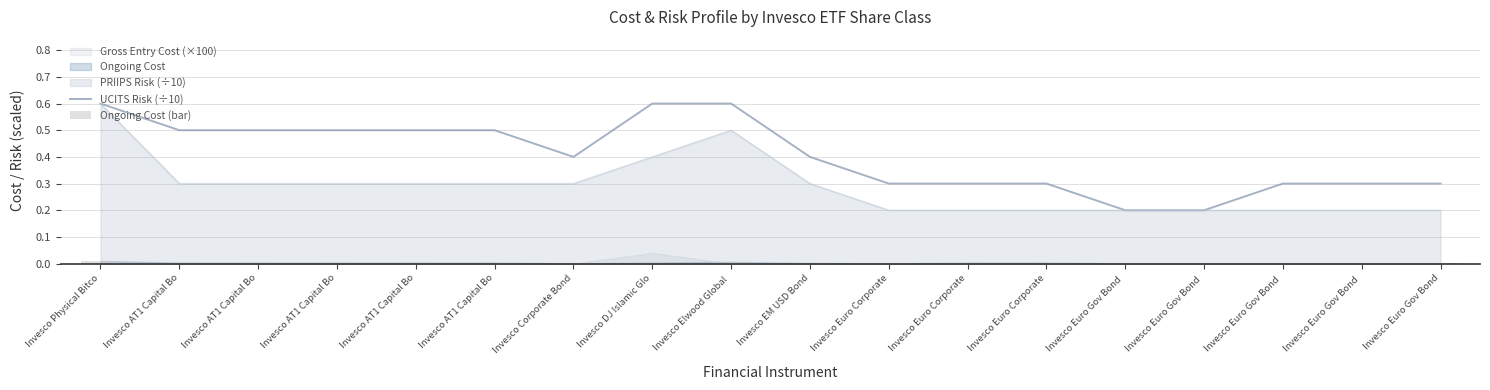

Reading right to left, what are all the values shown in this chart?

UCITS Risk (÷10): Invesco Euro Gov Bond=0.3	Invesco Euro Gov Bond =0.3	Invesco Euro Gov Bond =0.3	Invesco Euro Gov Bond =0.2	Invesco Euro Gov Bond =0.2	Invesco Euro Corporate=0.3	Invesco Euro Corporate=0.3	Invesco Euro Corporate=0.3	Invesco EM USD Bond=0.4	Invesco Elwood Global =0.6	Invesco DJ Islamic Glo=0.6	Invesco Corporate Bond=0.4	Invesco AT1 Capital Bo=0.5	Invesco AT1 Capital Bo=0.5	Invesco AT1 Capital Bo=0.5	Invesco AT1 Capital Bo=0.5	Invesco AT1 Capital Bo=0.5	Invesco Physical Bitco=0.6
Ongoing Cost (bar): Invesco Euro Gov Bond=0.0	Invesco Euro Gov Bond =0.0	Invesco Euro Gov Bond =0.0	Invesco Euro Gov Bond =0.0	Invesco Euro Gov Bond =0.0	Invesco Euro Corporate=0.0	Invesco Euro Corporate=0.0	Invesco Euro Corporate=0.0	Invesco EM USD Bond=0.0	Invesco Elwood Global =0.0	Invesco DJ Islamic Glo=0.0	Invesco Corporate Bond=0.0	Invesco AT1 Capital Bo=0.0	Invesco AT1 Capital Bo=0.0	Invesco AT1 Capital Bo=0.0	Invesco AT1 Capital Bo=0.0	Invesco AT1 Capital Bo=0.0	Invesco Physical Bitco=0.0